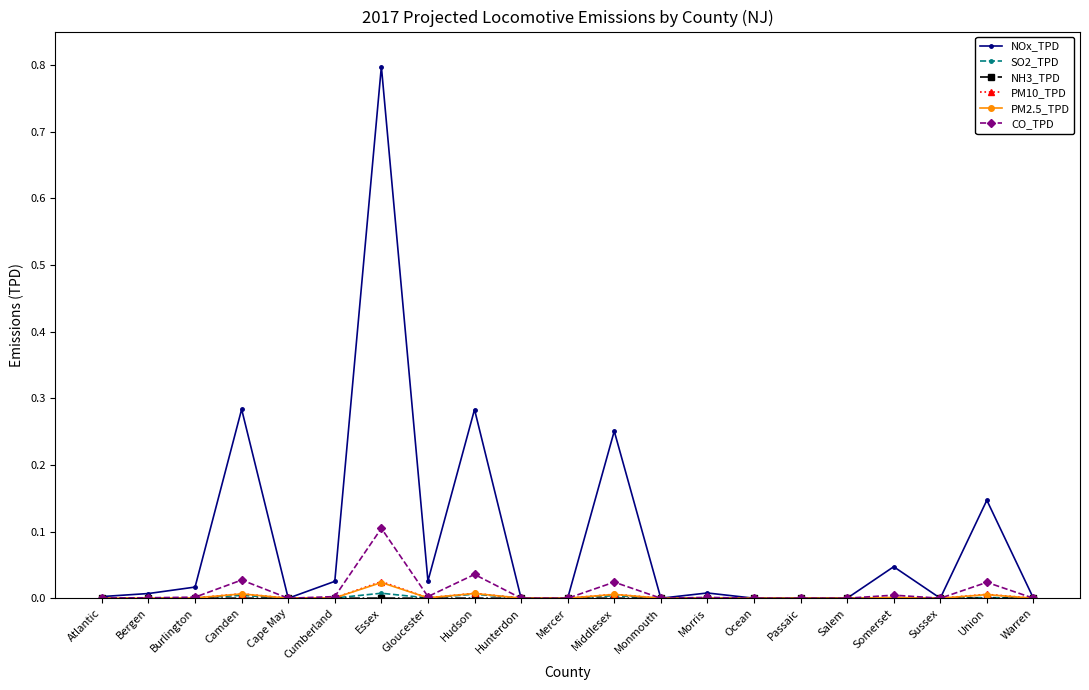

The PM10_TPD series shows 0.0 at Atlantic. True or false?

True